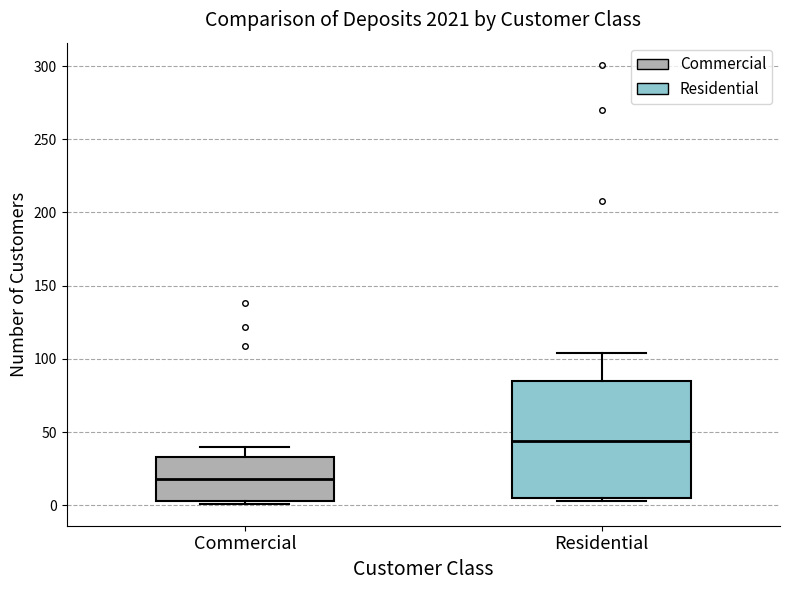

Where is the upper edge of the box for Residential on the y-axis? The values are not printed on the chart, so give them approximately, as read against the axis.

85